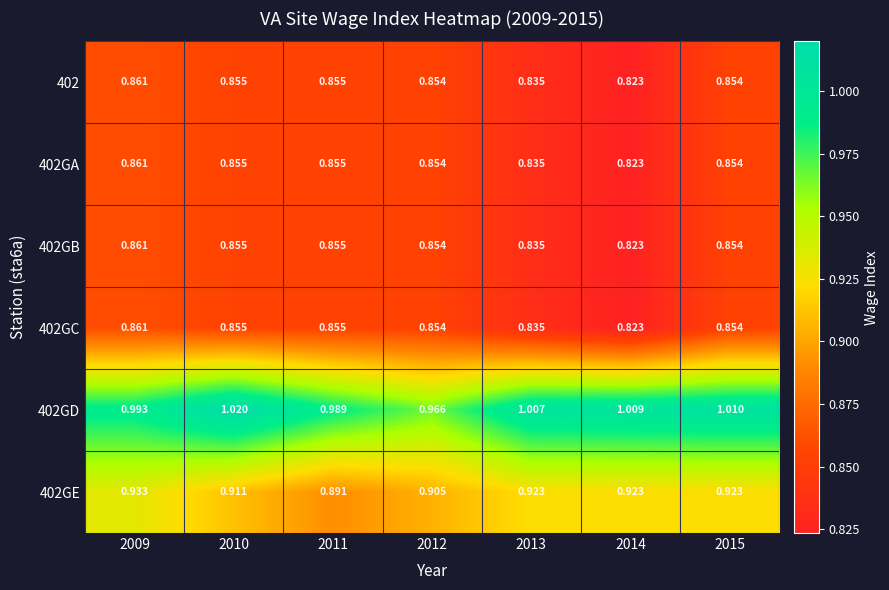

Is the value of 402 at 2014 greater than the value of 402GE at 2009?

No